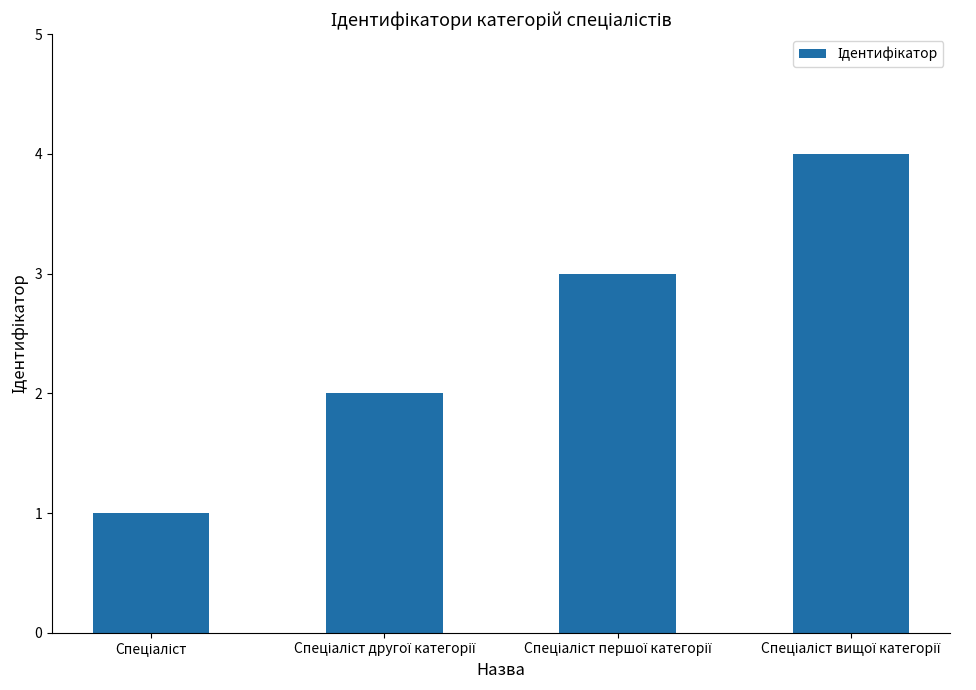

Reading left to right, extract all data points from this chart.

1	2	3	4